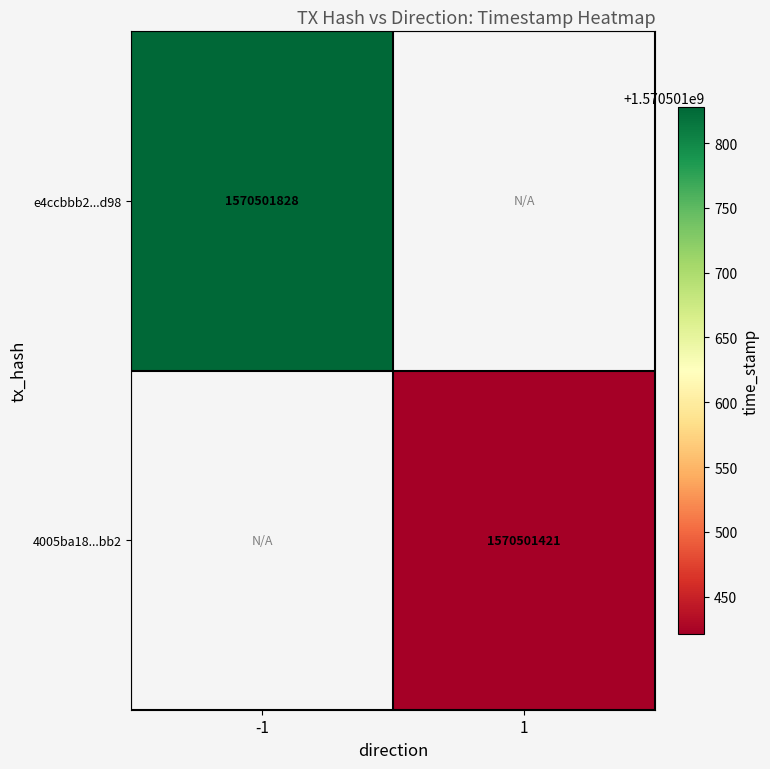

Which series has the widest spread of values?

e4ccbbb2fd097334a7f89f43e9e1a8e77281d98